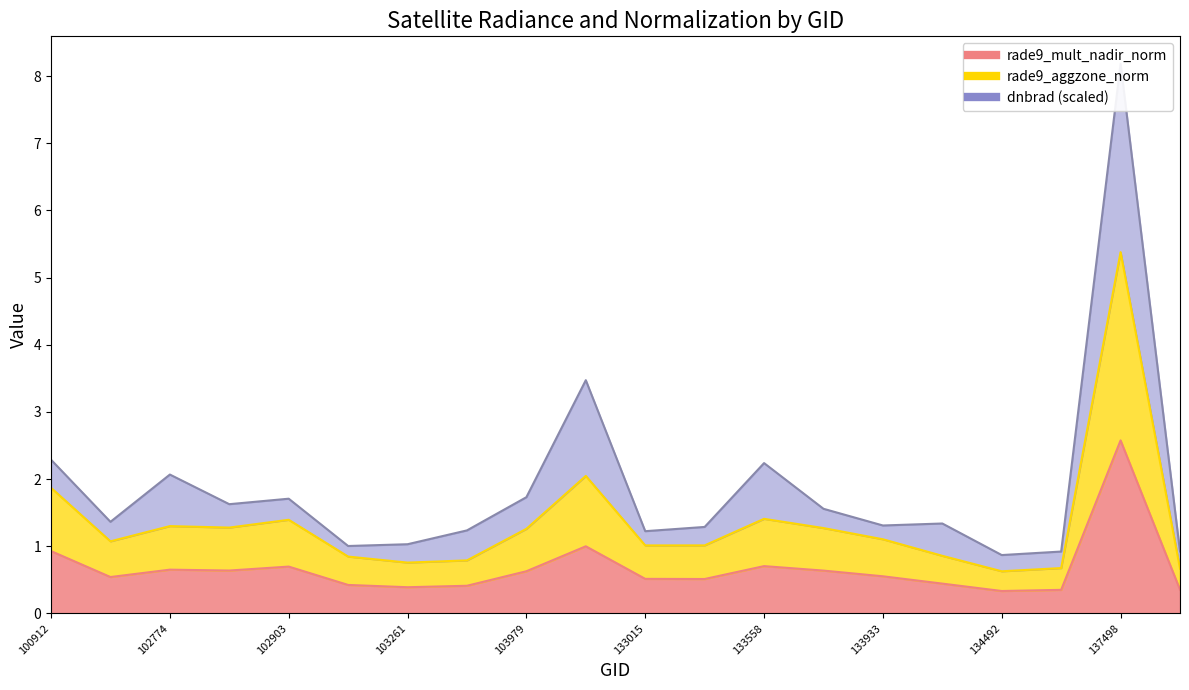

In rade9_aggzone_norm, how many points are higher than both neighbors (excluding endpoints)?

5